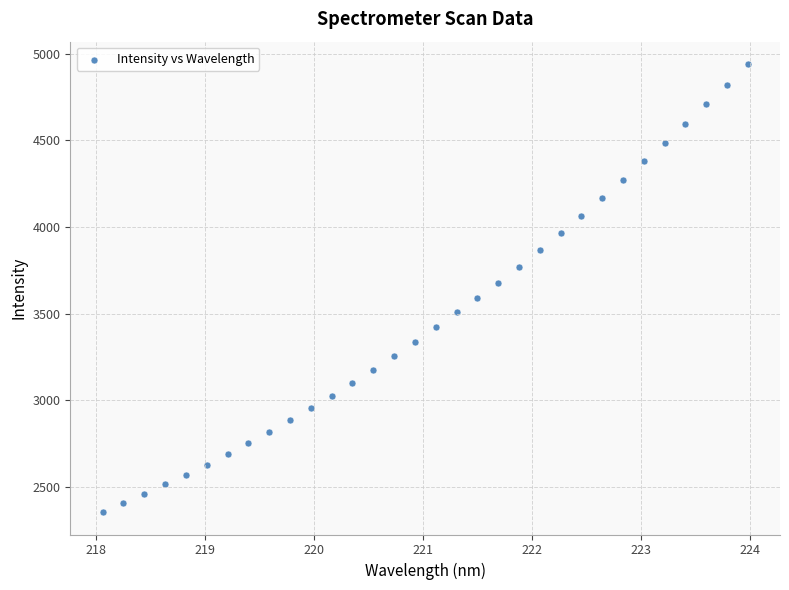

What is the range of Y values (max minus min)?

2585.0